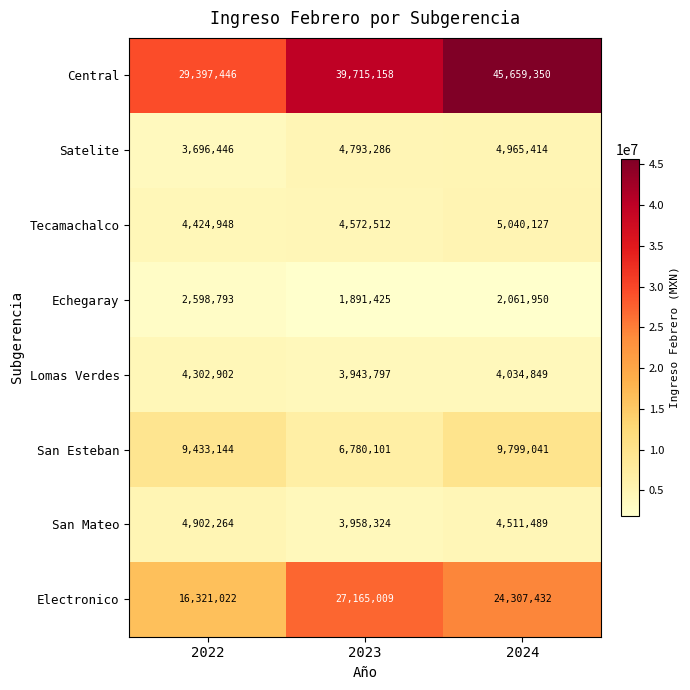

Is it true that Electronico equals 41181875 at 2024?

False